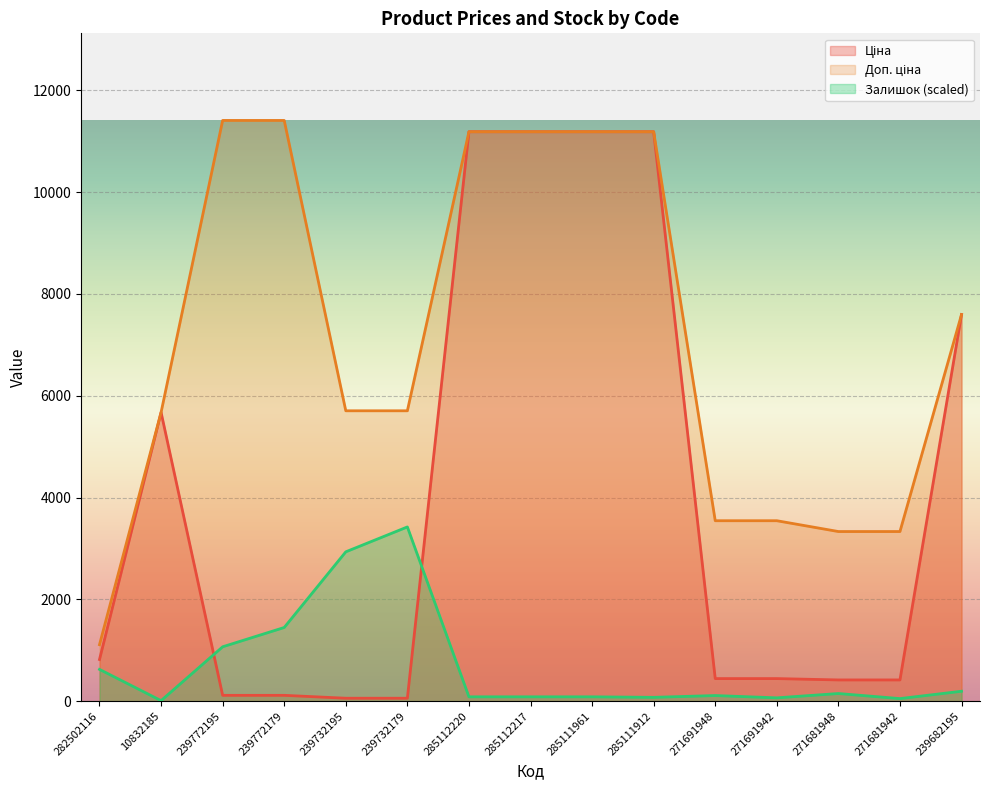

What is the maximum value for Доп. ціна?

11410.0